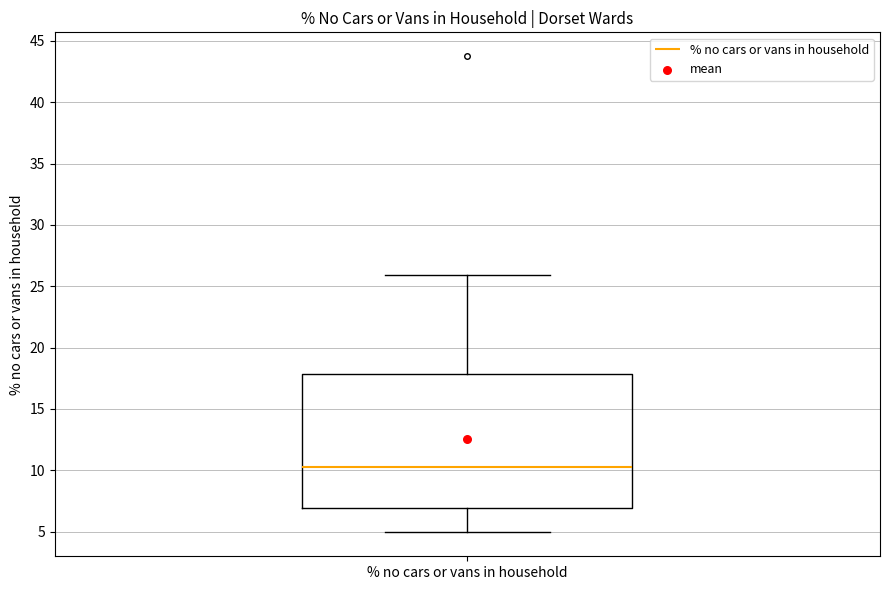

Transcribe this box plot: give where the median line is, the range the box spans, and where the two whiskers end, as read against the y-axis. The values are not printed on the chart, so give them approximately, as read against the axis.

median 10.5, box 7.0 to 18.0, whiskers 5.0 to 26.0